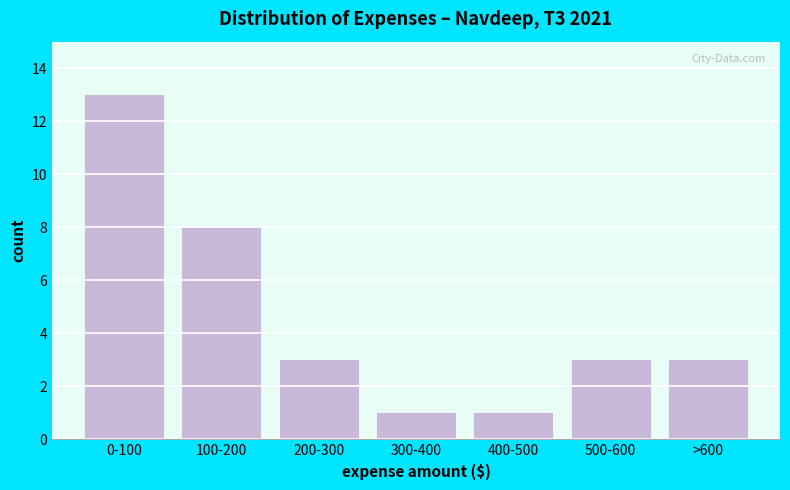

Reading left to right, what are all the values shown in this chart?

0-100=13	100-200=8	200-300=3	300-400=1	400-500=1	500-600=3	>600=3